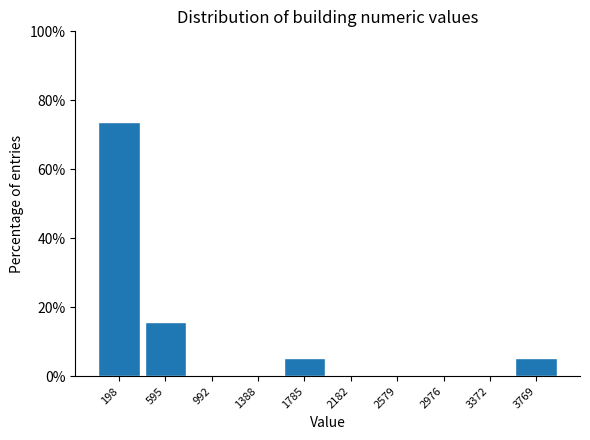

Over which range of the x-axis is the bar tallest?

0 to 400